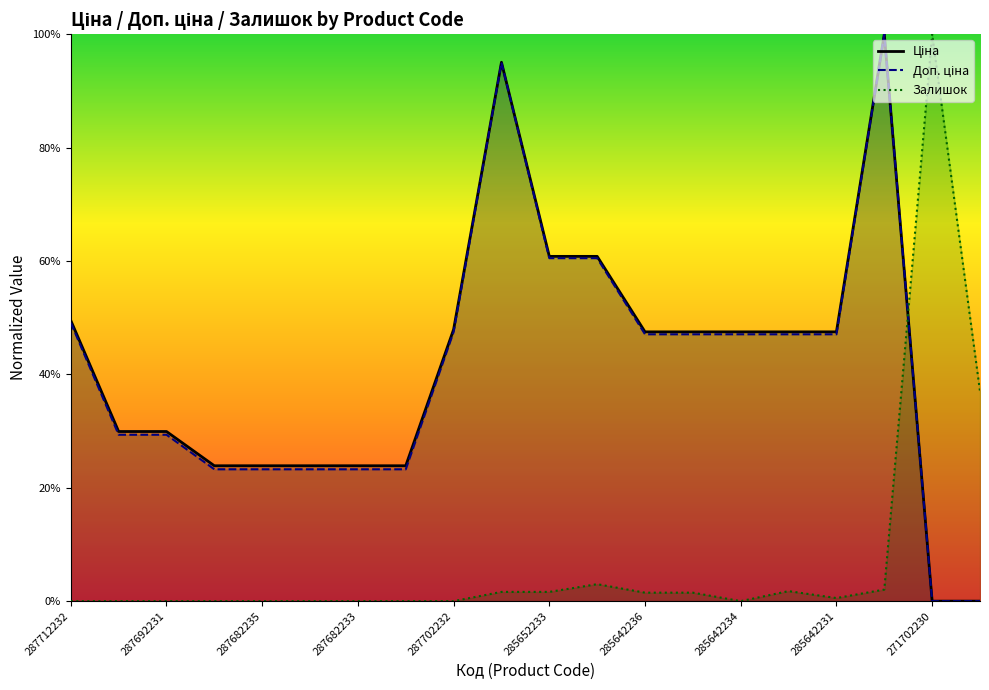

What is the difference between the Доп. ціна values at 287682231 and 271702229?

0.2